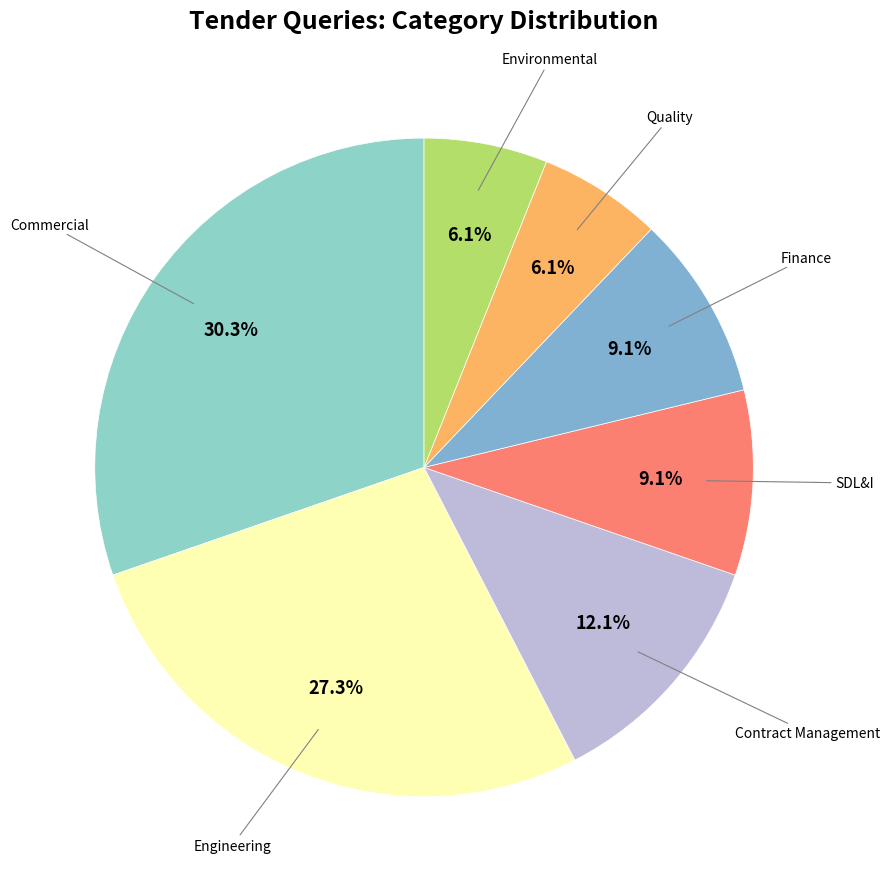

What percentage is the Commercial slice, to the nearest percent?

30%